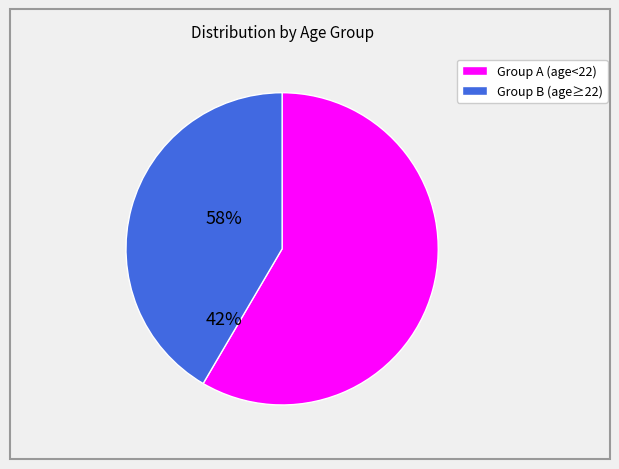

Does any single category account for the majority?

Yes